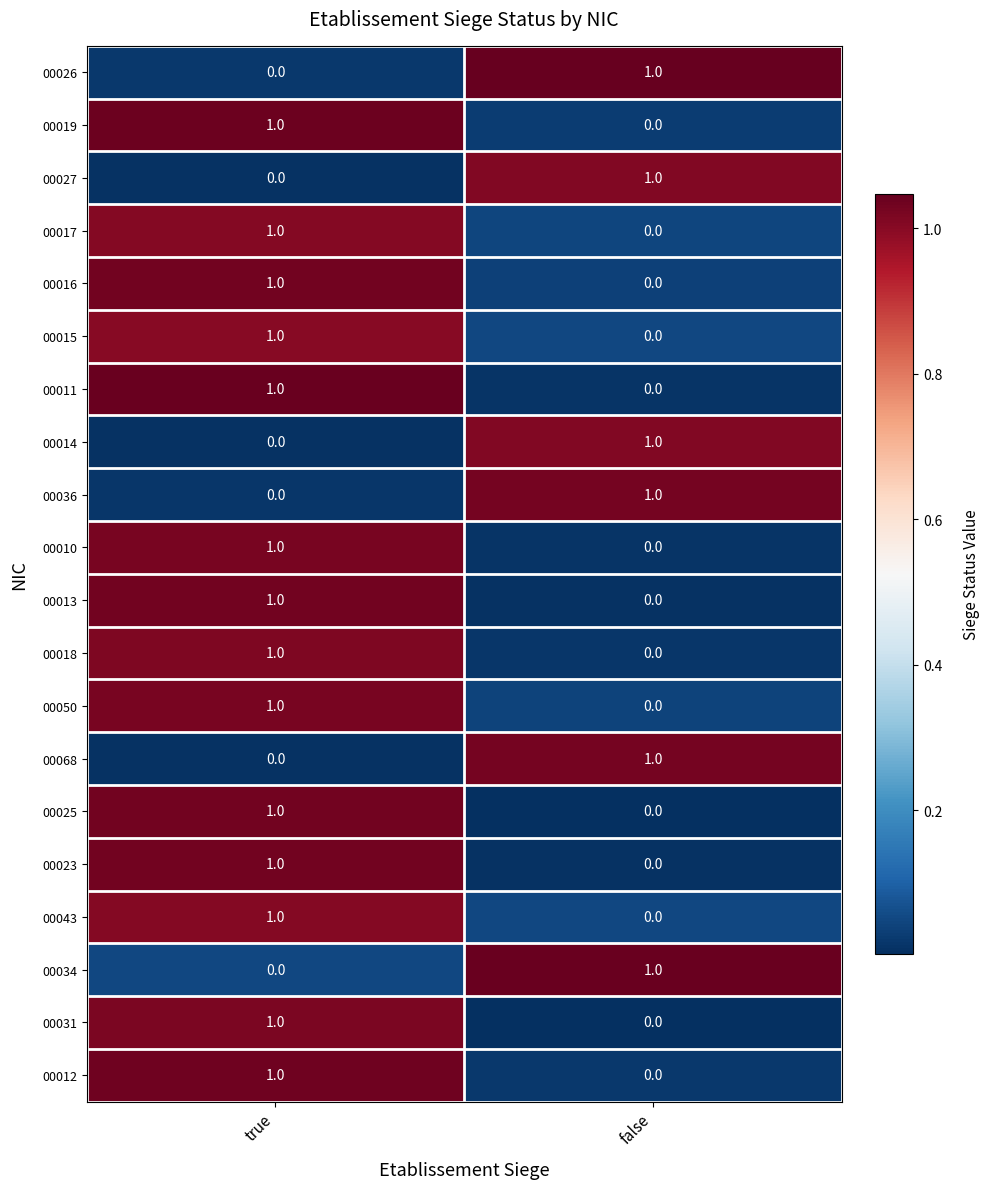

True or false: 00023 has a value of 2 at true.

False